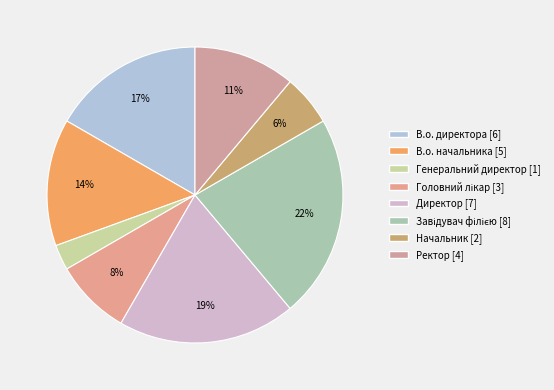

To the nearest percent, what portion does Завідувач філією represent?

22%